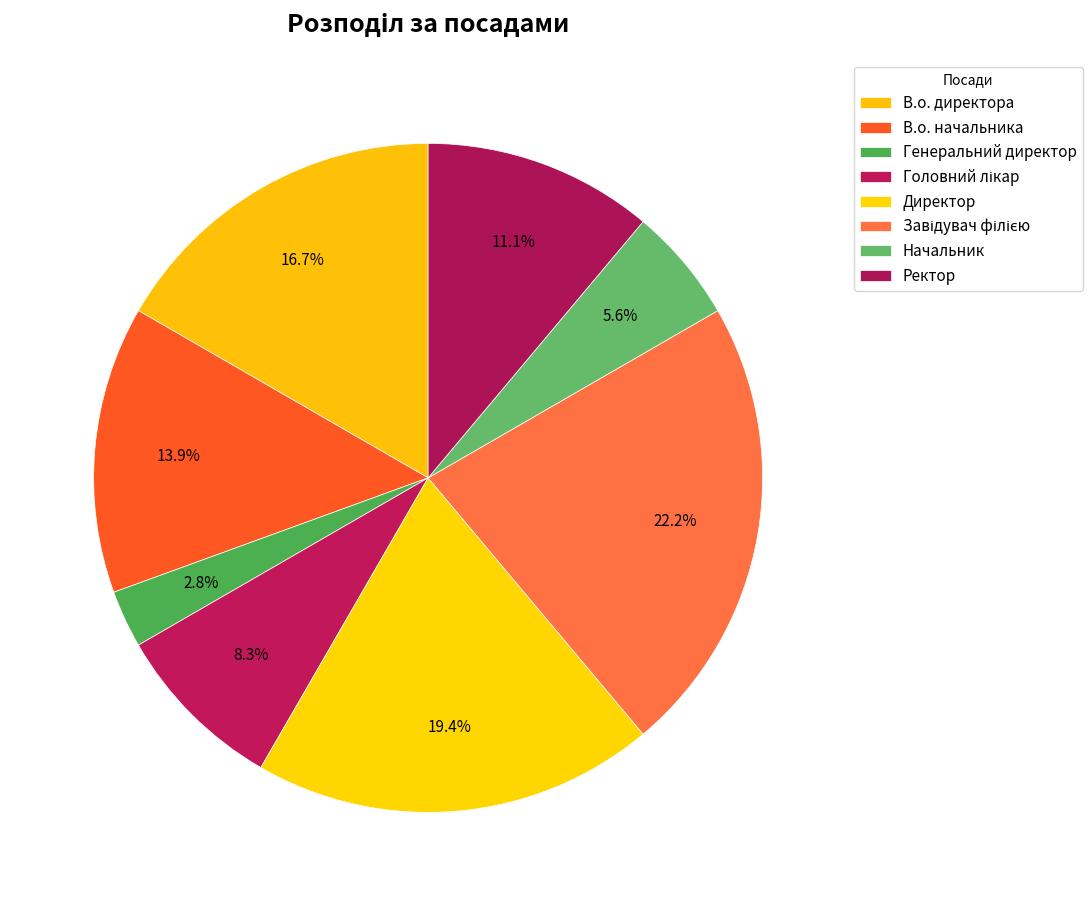

To the nearest percent, what portion does В.о. директора represent?

17%